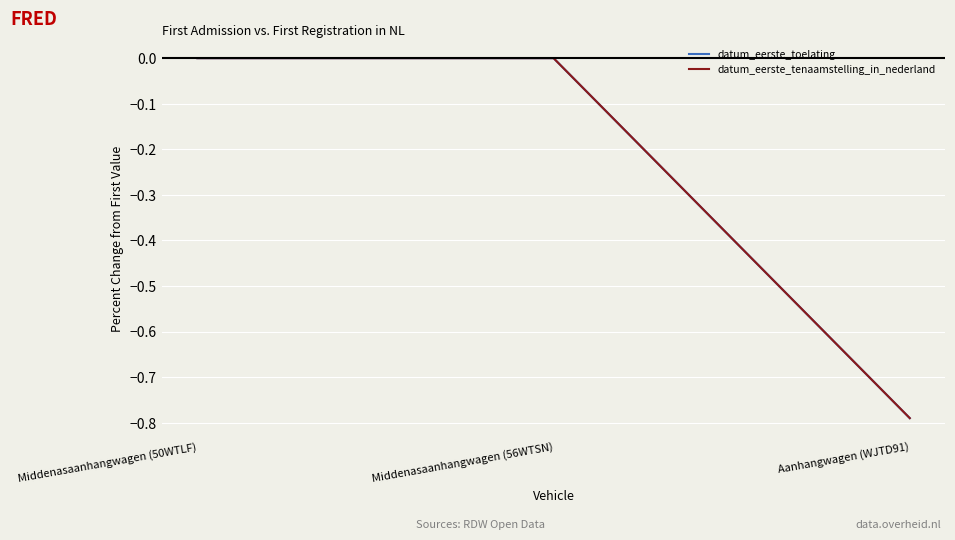

List the labels in order of datum_eerste_tenaamstelling_in_nederland value, smallest first.

Aanhangwagen (WJTD91), Middenasaanhangwagen (50WTLF), Middenasaanhangwagen (56WTSN)